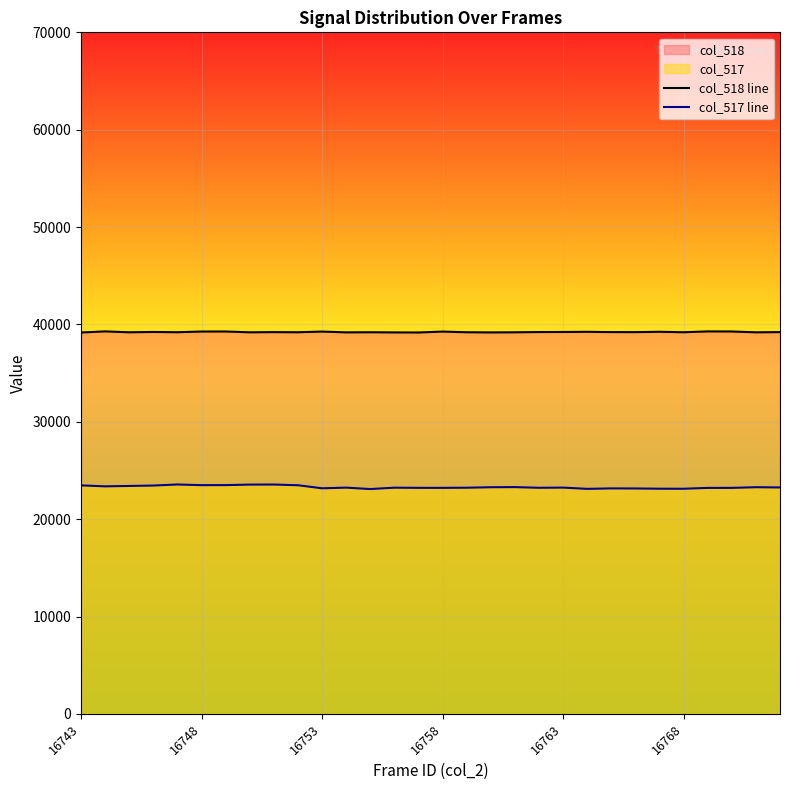

List the series in order of their peak value, highest first.

col_518 line, col_517 line